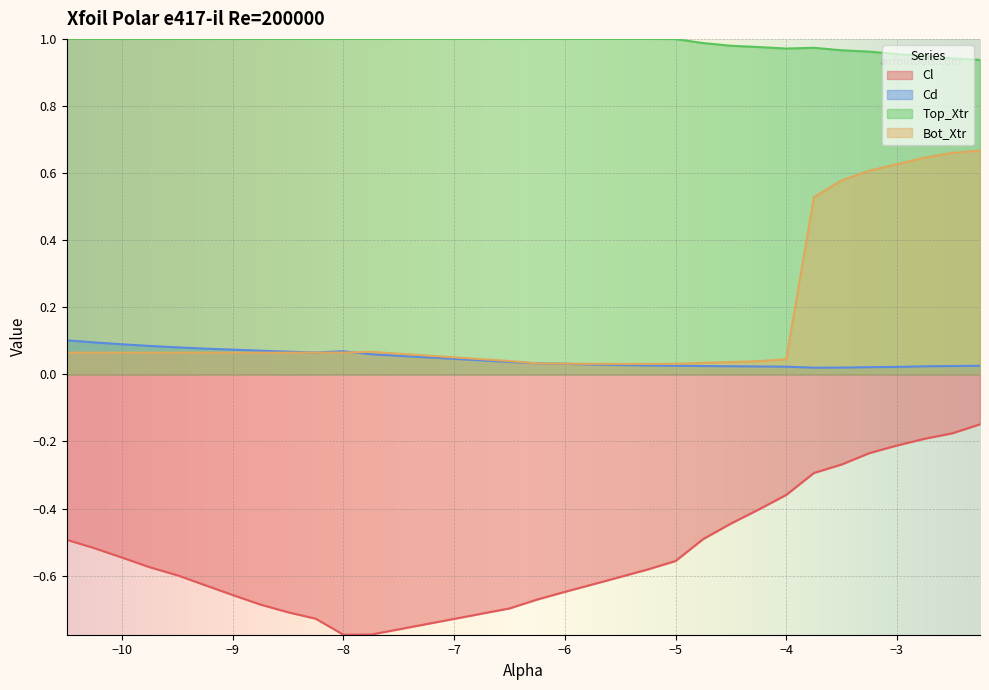

Reading right to left, what are all the values shown in this chart?

Cl: -2.25=-0.1	-2.5=-0.2	-2.75=-0.2	-3.0=-0.2	-3.25=-0.2	-3.5=-0.3	-3.75=-0.3	-4.0=-0.4	-4.25=-0.4	-4.5=-0.4	-4.75=-0.5	-5.0=-0.6	-5.25=-0.6	-5.5=-0.6	-5.75=-0.6	-6.0=-0.6	-6.25=-0.7	-6.5=-0.7	-7.75=-0.8	-8.0=-0.8	-8.25=-0.7	-8.5=-0.7	-8.75=-0.7	-9.0=-0.7	-9.25=-0.6	-9.5=-0.6	-9.75=-0.6	-10.0=-0.5	-10.25=-0.5	-10.5=-0.5
Cd: -2.25=0.0	-2.5=0.0	-2.75=0.0	-3.0=0.0	-3.25=0.0	-3.5=0.0	-3.75=0.0	-4.0=0.0	-4.25=0.0	-4.5=0.0	-4.75=0.0	-5.0=0.0	-5.25=0.0	-5.5=0.0	-5.75=0.0	-6.0=0.0	-6.25=0.0	-6.5=0.0	-7.75=0.1	-8.0=0.1	-8.25=0.1	-8.5=0.1	-8.75=0.1	-9.0=0.1	-9.25=0.1	-9.5=0.1	-9.75=0.1	-10.0=0.1	-10.25=0.1	-10.5=0.1
Top_Xtr: -2.25=0.9	-2.5=0.9	-2.75=0.9	-3.0=1.0	-3.25=1.0	-3.5=1.0	-3.75=1.0	-4.0=1.0	-4.25=1.0	-4.5=1.0	-4.75=1.0	-5.0=1.0	-5.25=1.0	-5.5=1.0	-5.75=1.0	-6.0=1.0	-6.25=1.0	-6.5=1.0	-7.75=1.0	-8.0=1.0	-8.25=1.0	-8.5=1.0	-8.75=1.0	-9.0=1.0	-9.25=1.0	-9.5=1.0	-9.75=1.0	-10.0=1.0	-10.25=1.0	-10.5=1.0
Bot_Xtr: -2.25=0.7	-2.5=0.7	-2.75=0.6	-3.0=0.6	-3.25=0.6	-3.5=0.6	-3.75=0.5	-4.0=0.0	-4.25=0.0	-4.5=0.0	-4.75=0.0	-5.0=0.0	-5.25=0.0	-5.5=0.0	-5.75=0.0	-6.0=0.0	-6.25=0.0	-6.5=0.0	-7.75=0.1	-8.0=0.1	-8.25=0.1	-8.5=0.1	-8.75=0.1	-9.0=0.1	-9.25=0.1	-9.5=0.1	-9.75=0.1	-10.0=0.1	-10.25=0.1	-10.5=0.1